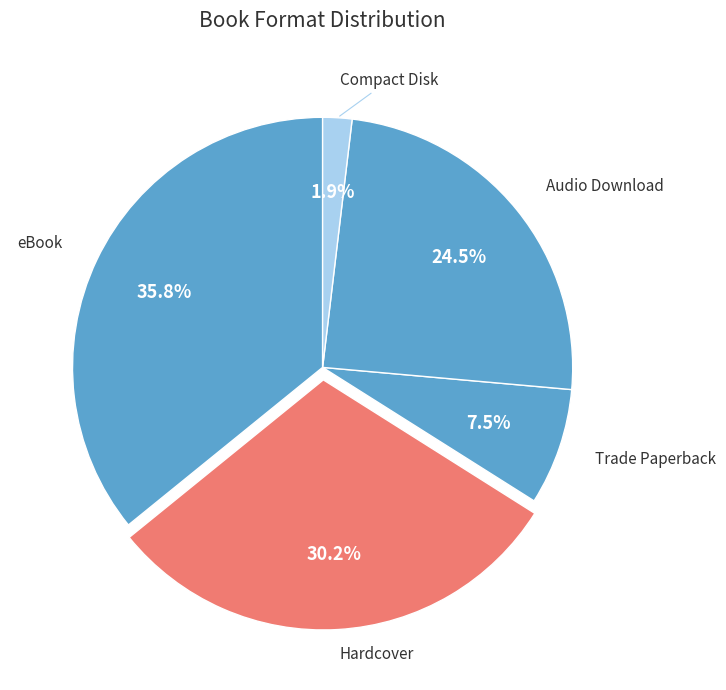

Count the number of slices in the pie.

5